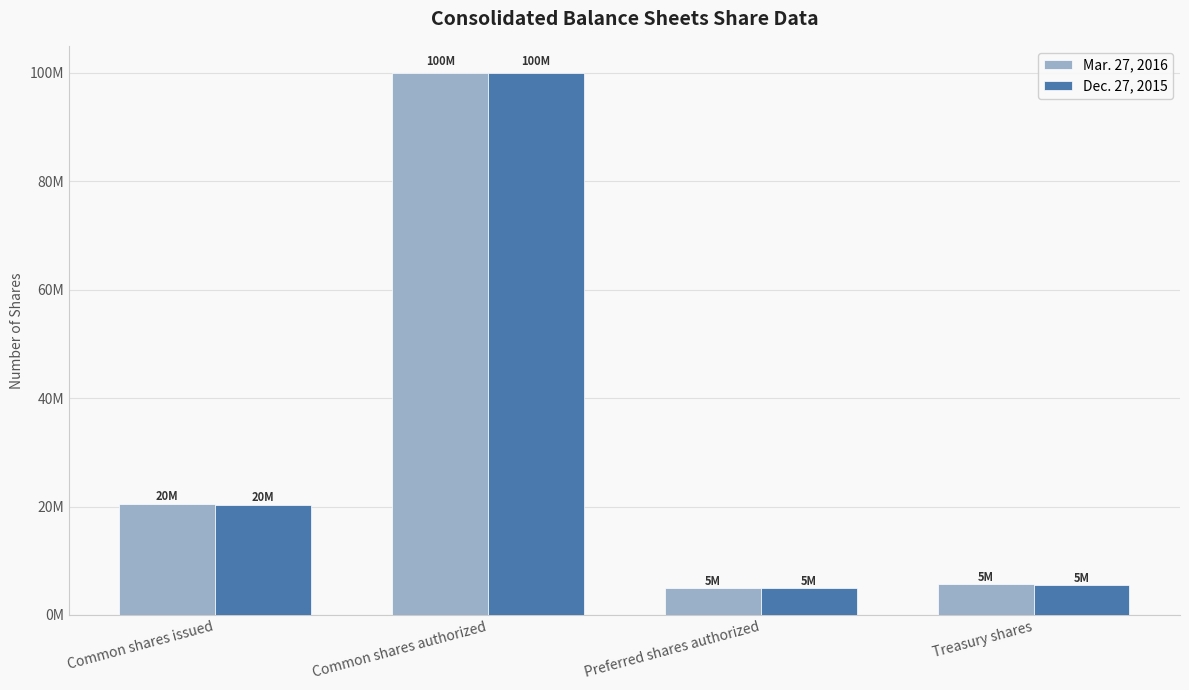

What is the minimum value for Mar. 27, 2016?

5000000